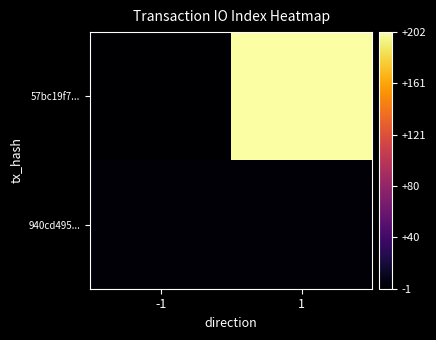

What is the total value across all series at 1?

203